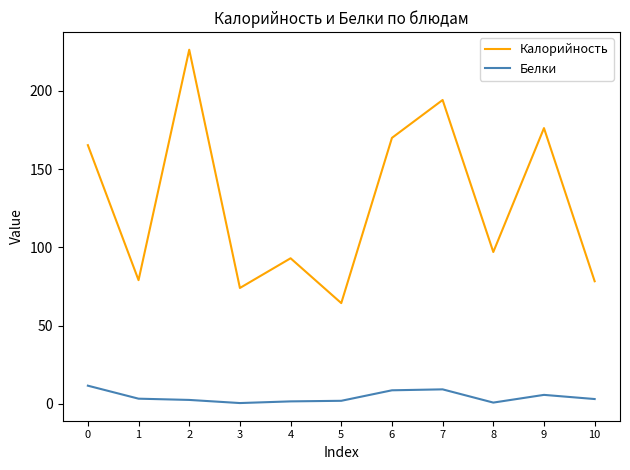

The value of Калорийность at 1 is 79.0. True or false?

True